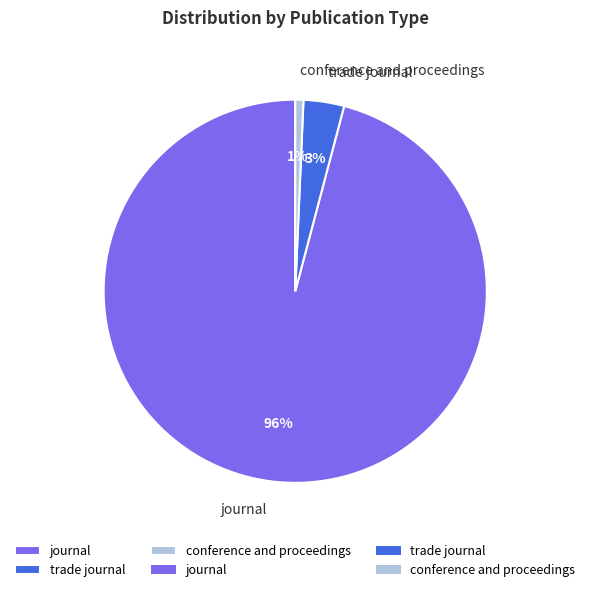

What is the largest slice in the pie chart?

journal